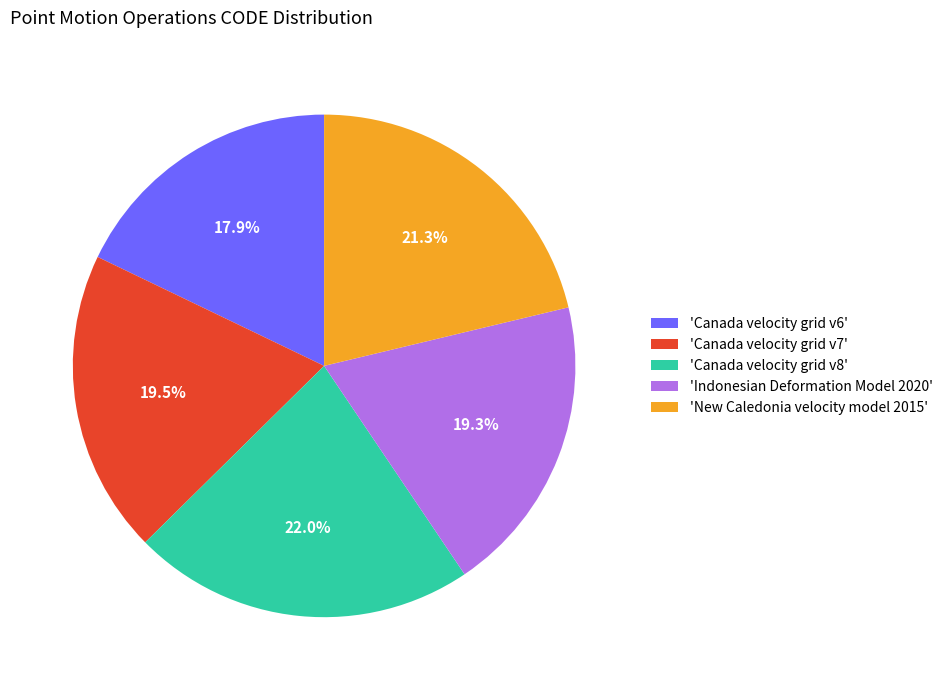

What percentage is NOT represented by 'Canada velocity grid v6'?

82.1%